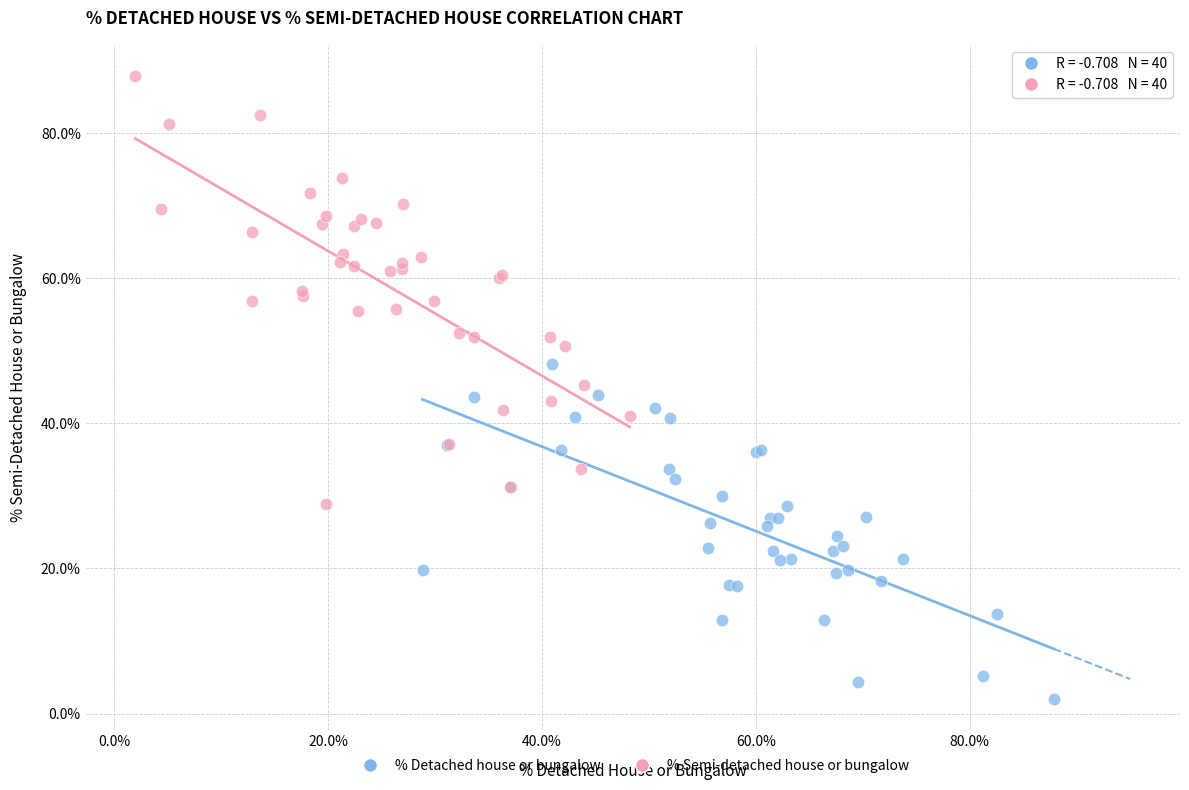

Which series reaches the maximum Y coordinate?

% Semi-detached house or bungalow